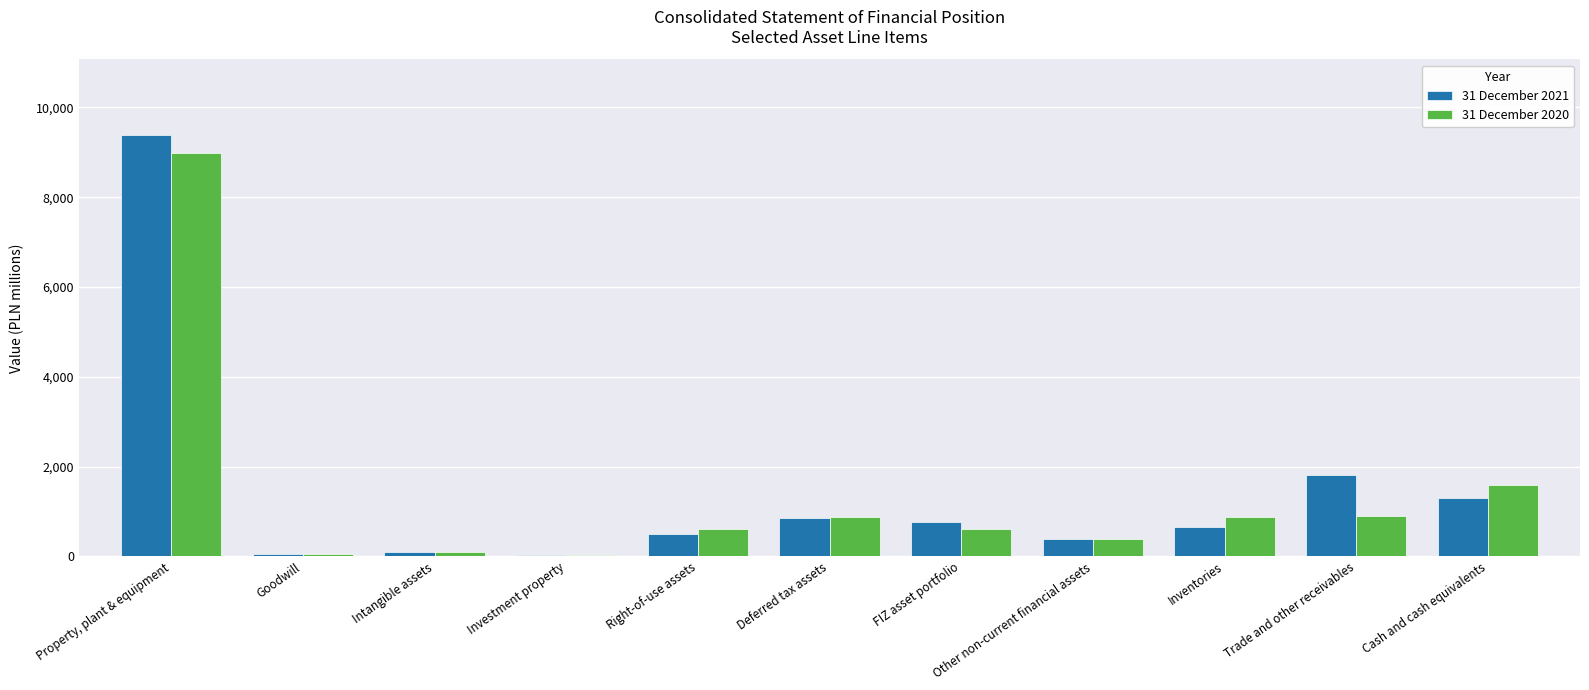

What is the sum of the 31 December 2021 values at Other non-current financial assets and Inventories?

1043.1